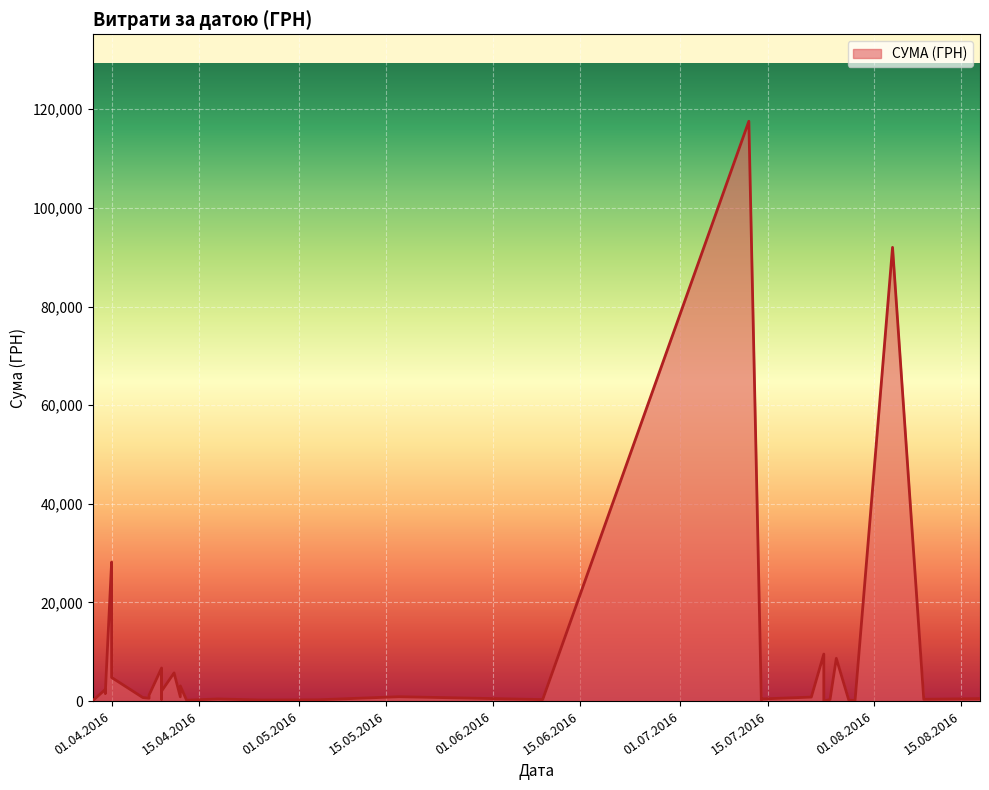

Rank the categories by value from highest to lowest.

12.07.2016, 04.08.2016, 01.04.2016, 01.04.2016, 24.07.2016, 26.07.2016, 09.04.2016, 11.04.2016, 11.04.2016, 09.04.2016, 01.04.2016, 12.04.2016, 31.03.2016, 09.04.2016, 31.03.2016, 31.03.2016, 07.04.2016, 17.05.2016, 12.04.2016, 22.07.2016, 06.04.2016, 07.04.2016, 18.08.2016, 14.07.2016, 18.04.2016, 09.08.2016, 09.04.2016, 25.07.2016, 09.06.2016, 04.05.2016, 14.07.2016, 25.04.2016, 28.07.2016, 13.04.2016, 29.03.2016, 29.03.2016, 29.07.2016, 29.03.2016, 29.03.2016, 24.07.2016